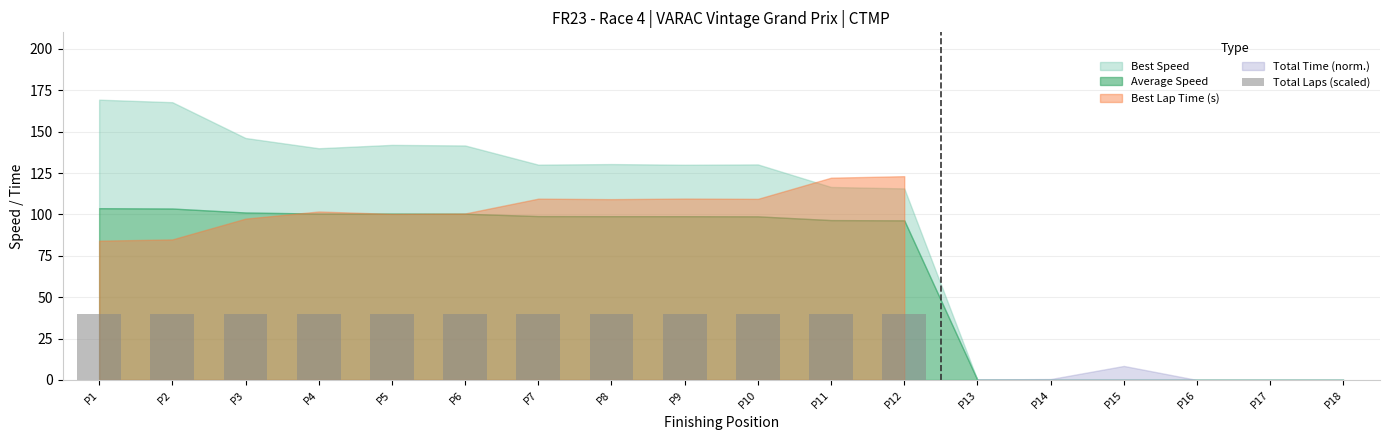

True or false: the data shows 0 at P15.

True